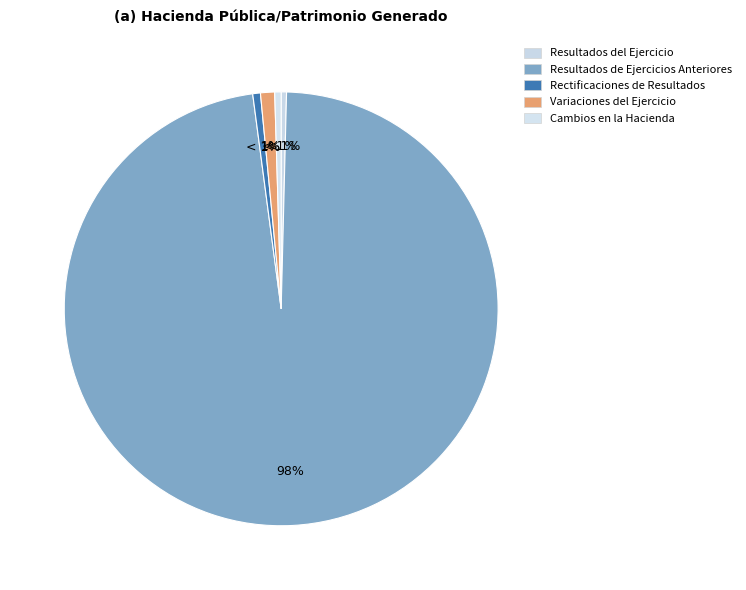

Which category has the biggest portion of the pie?

Resultados de Ejercicios Anteriores